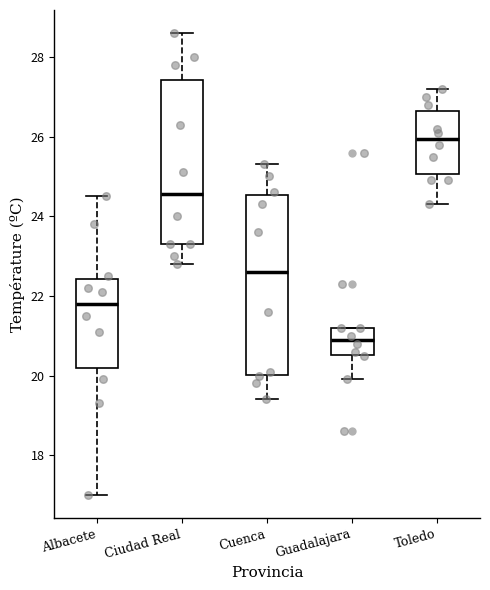

Reading left to right, read every box against the y-axis: the position of its median line, the range the box covers, and the ends of its whiskers. The values are not printed on the chart, so give them approximately, as read against the axis.

Albacete: median 21.8, box 20.2 to 22.4, whiskers 17.0 to 24.6
Ciudad Real: median 24.6, box 23.4 to 27.4, whiskers 22.8 to 28.6
Cuenca: median 22.6, box 20.0 to 24.6, whiskers 19.4 to 25.4
Guadalajara: median 21.0, box 20.6 to 21.2, whiskers 20.0 to 21.2
Toledo: median 26.0, box 25.0 to 26.6, whiskers 24.4 to 27.2